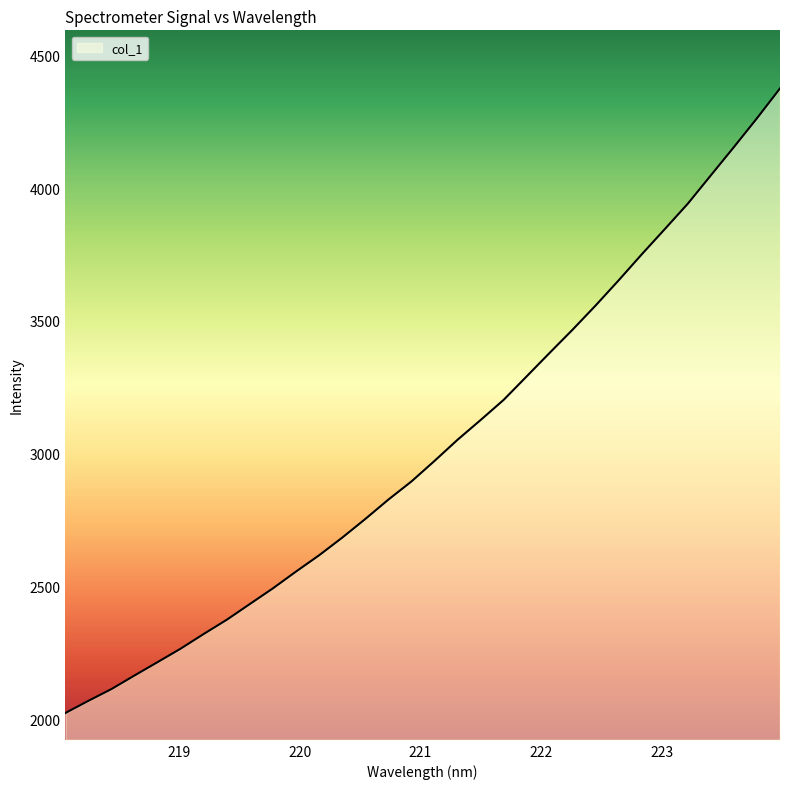

What is the difference between the maximum and minimum values?

2352.1